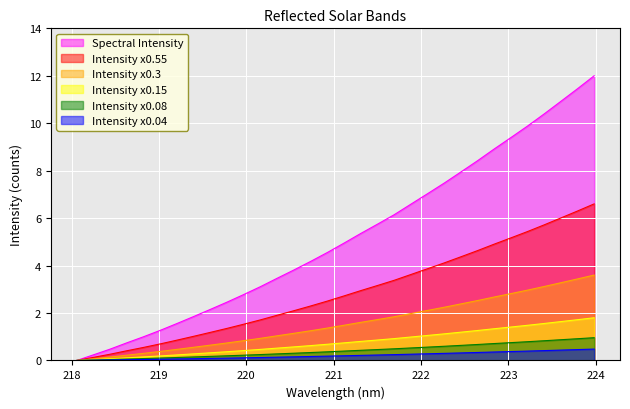

Is it true that the value at 222.8355 is 8.9?

True